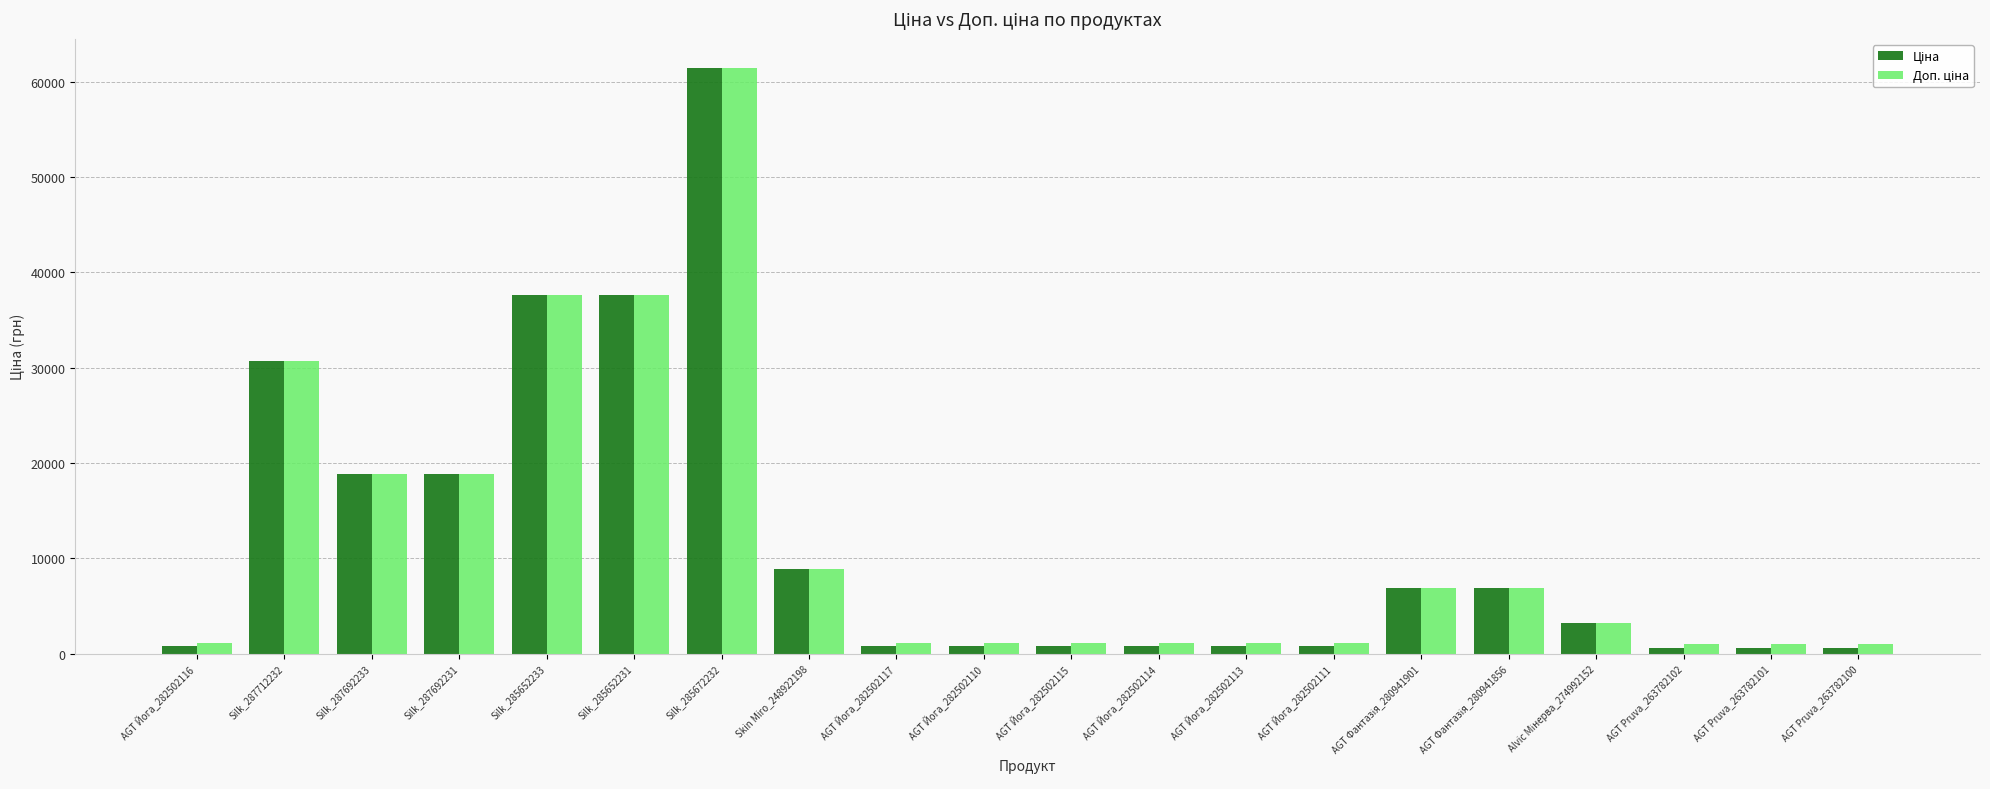

At which category does the chart reach its peak across all series?

Silk_285672232